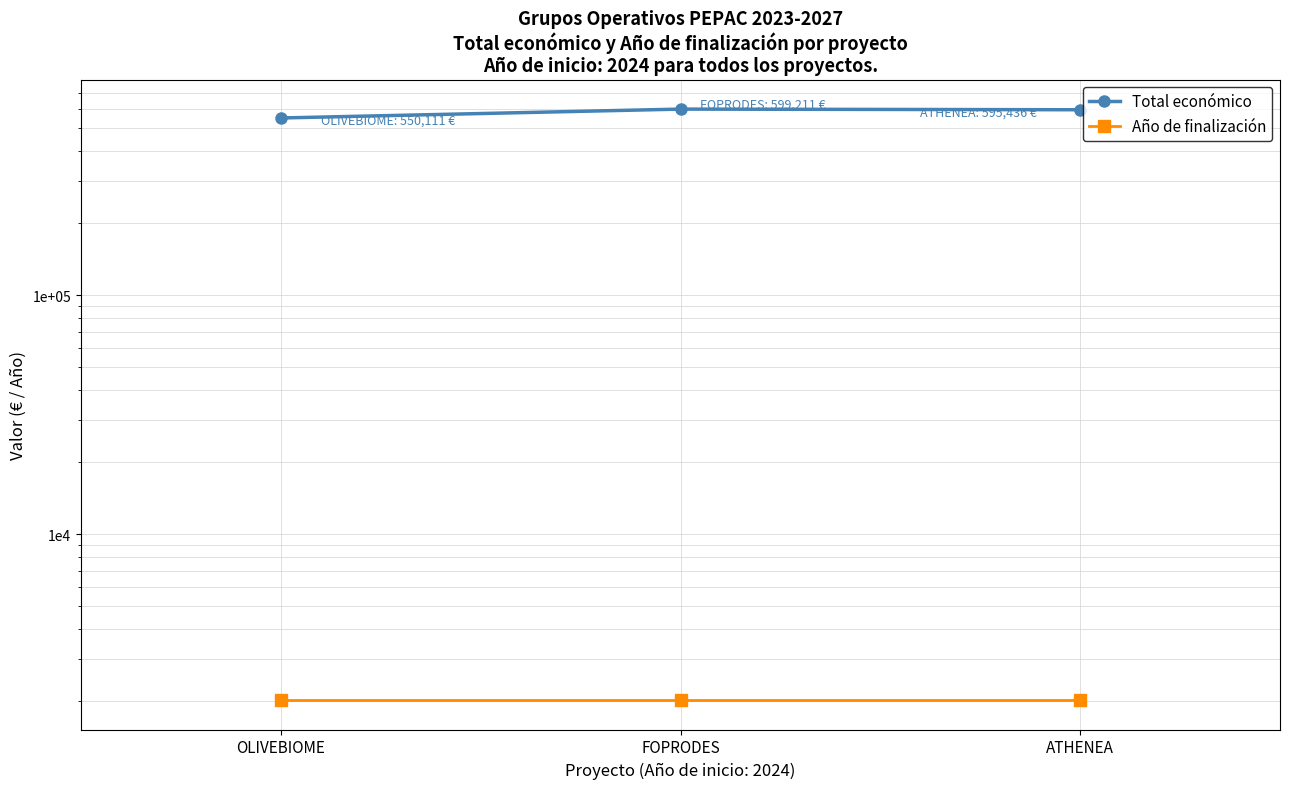

At which category is the sum across all series the highest?

FOPRODES